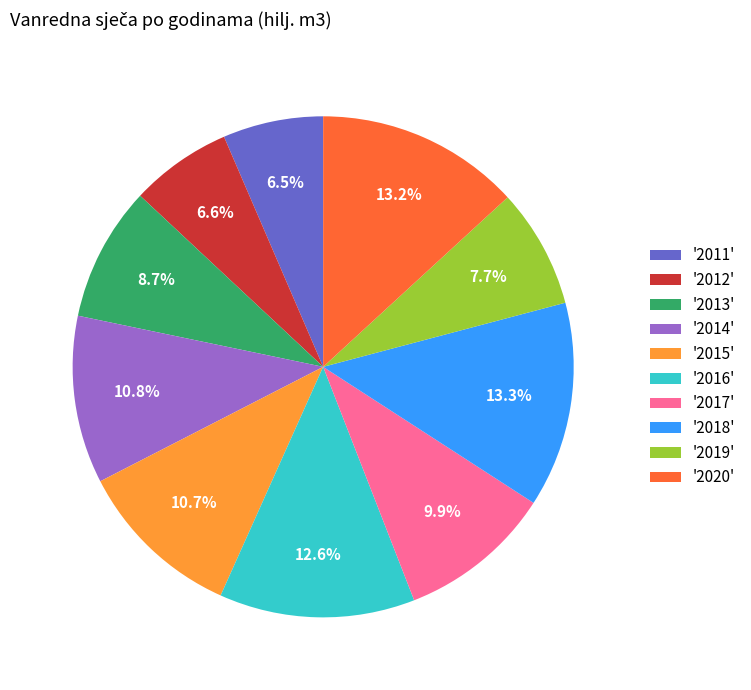

Which has a higher value, '2014' or '2011'?

'2014'